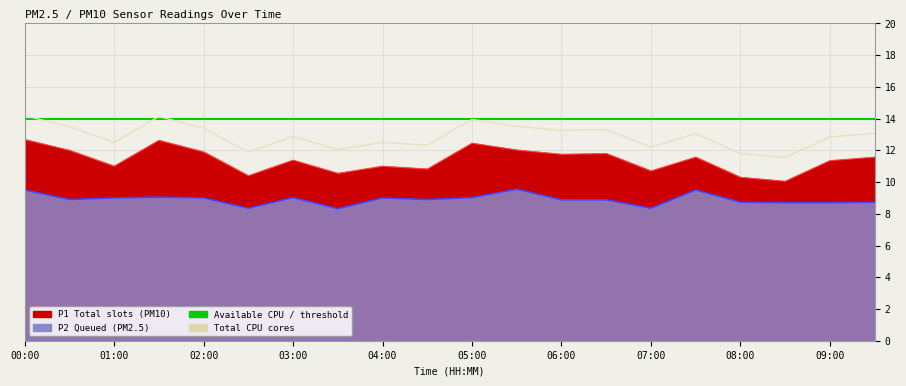

Read the Max threshold value at 02:00.

14.0